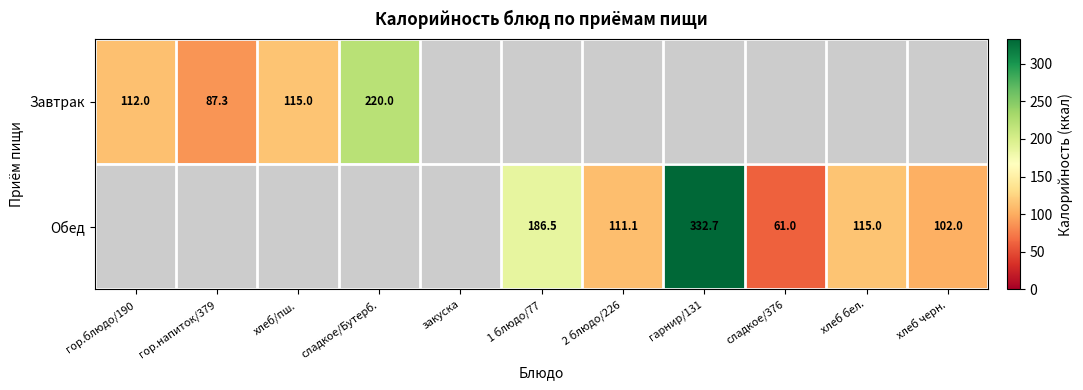

Count the number of data series in this chart.

2